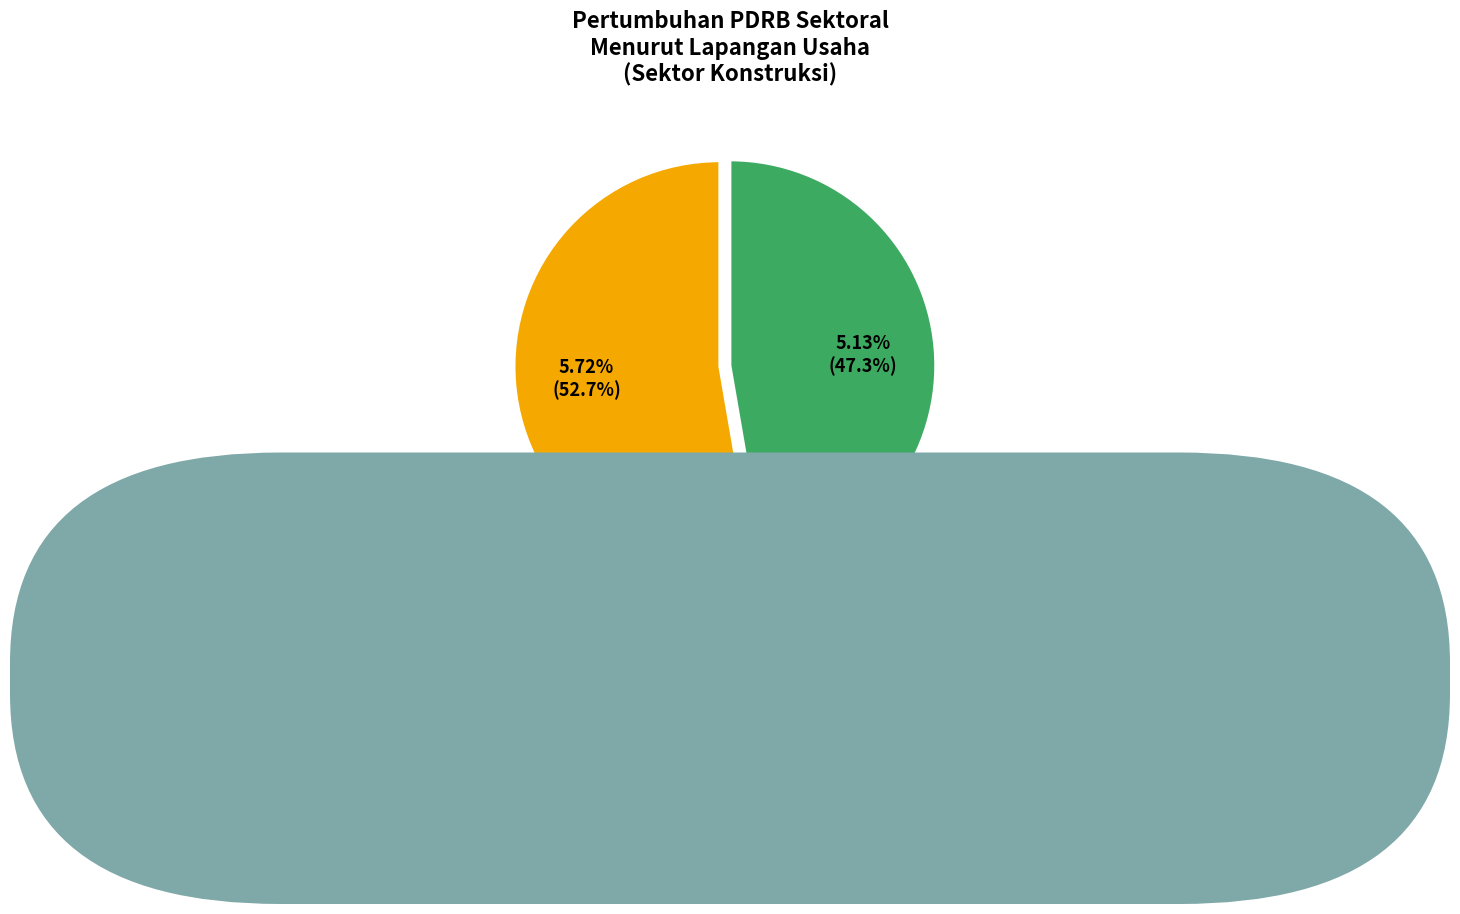

What is the ratio of the value at 2022 to the value at 2023?

1.1